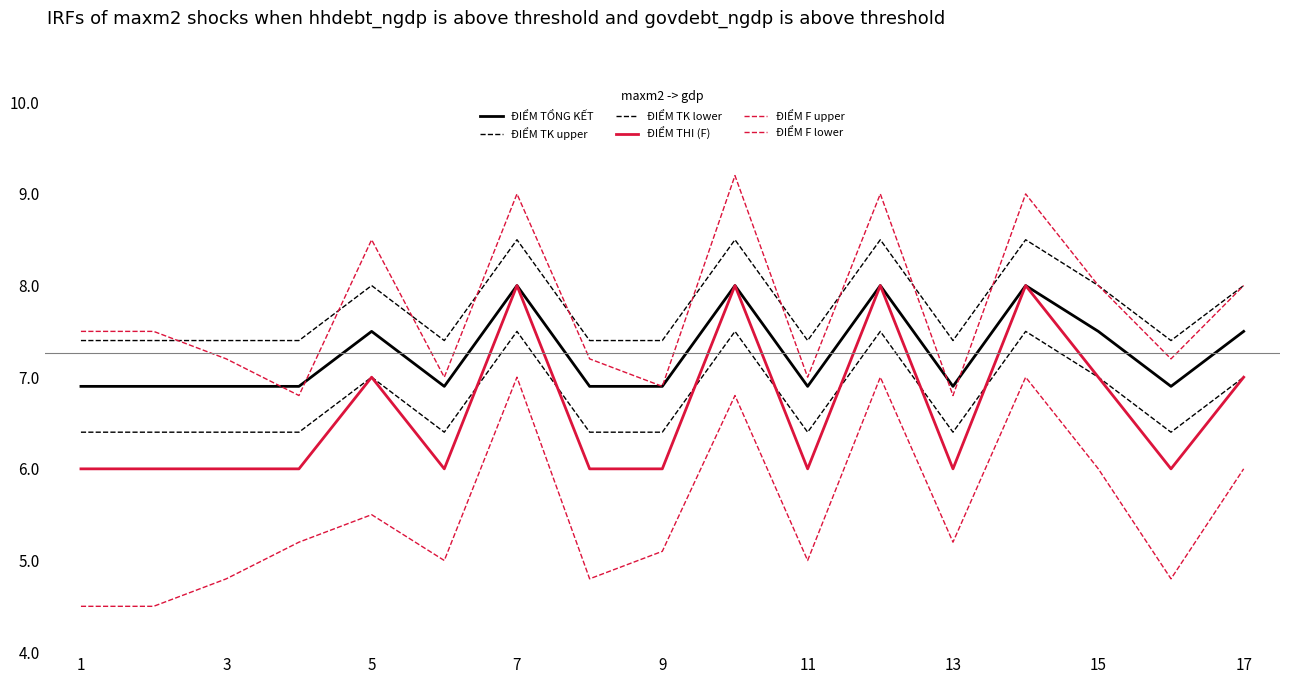

How many interior local peaks does the ĐIỂM TK lower series have?

5